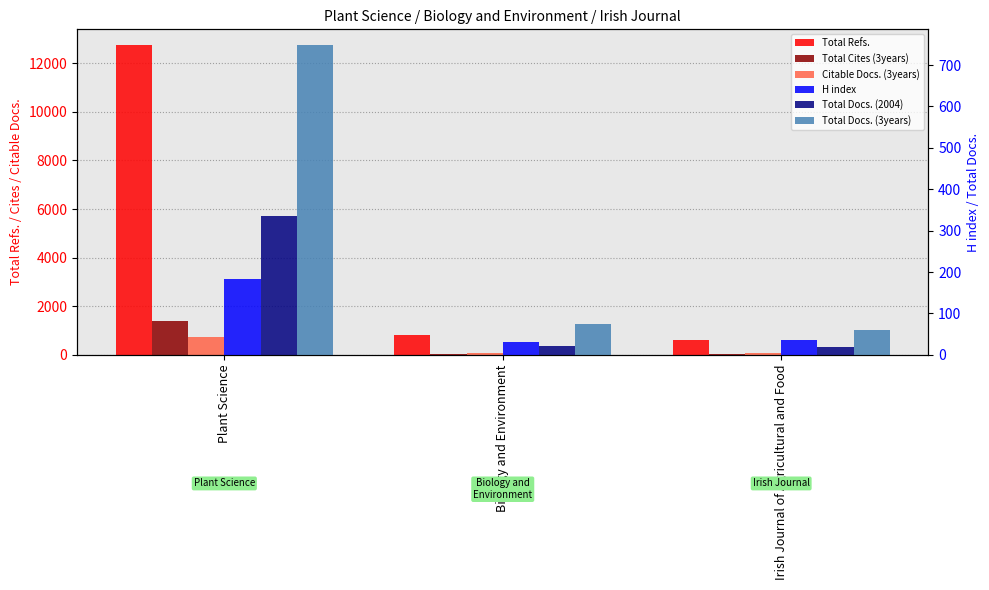

How many bars are there in each group?

6